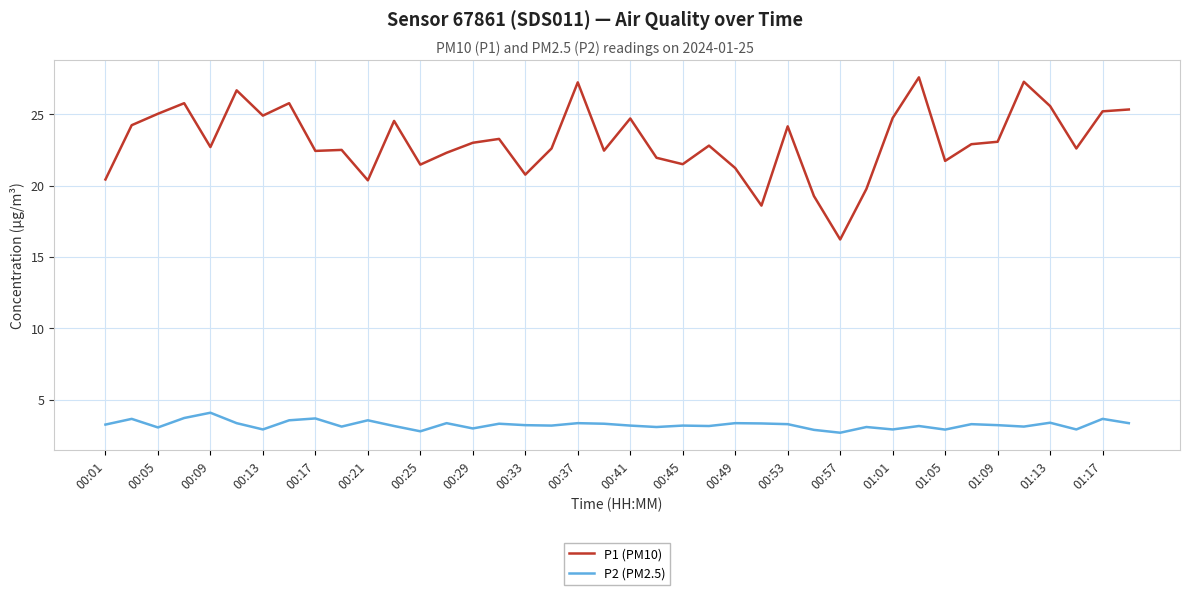

Count the number of categories in the chart.

40